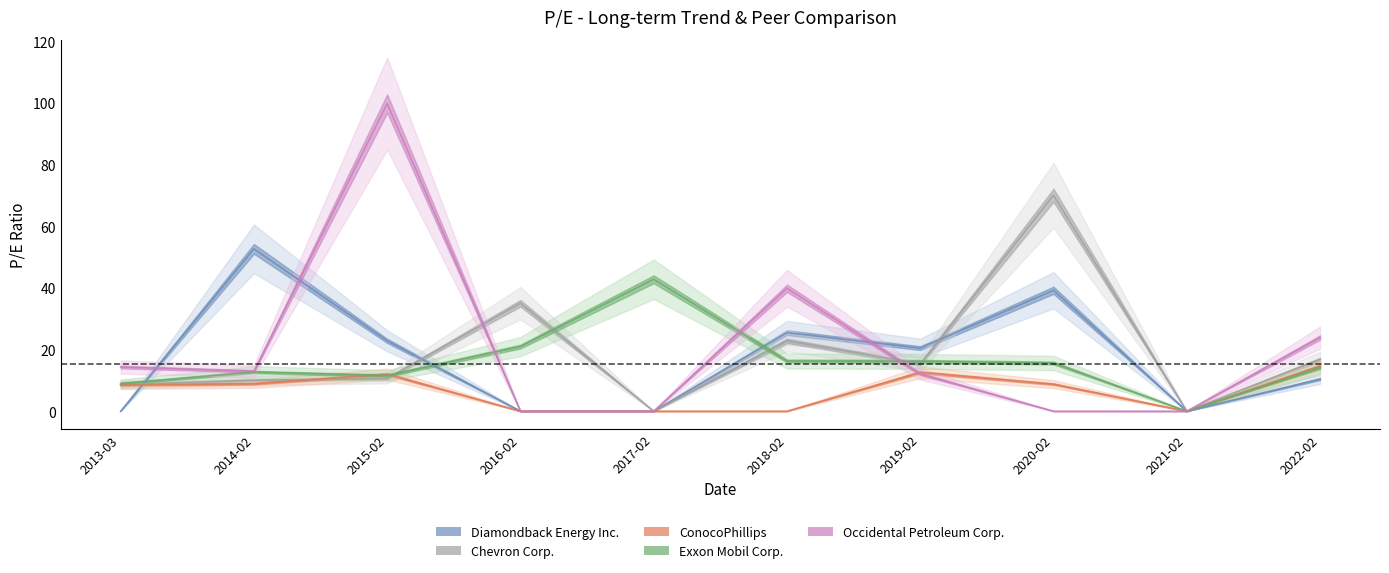

Reading left to right, extract all data points from this chart.

Diamondback Energy Inc.: 2013-03=0.0	2014-02=52.7	2015-02=22.8	2016-02=0.0	2017-02=0.0	2018-02=25.5	2019-02=20.5	2020-02=39.2	2021-02=0.0	2022-02=10.4
Chevron Corp.: 2013-03=8.6	2014-02=10.0	2015-02=10.6	2016-02=35.0	2017-02=0.0	2018-02=22.8	2019-02=15.3	2020-02=70.1	2021-02=0.0	2022-02=16.8
ConocoPhillips: 2013-03=8.5	2014-02=8.9	2015-02=12.0	2016-02=0.0	2017-02=0.0	2018-02=0.0	2019-02=12.6	2020-02=8.8	2021-02=0.0	2022-02=14.7
Exxon Mobil Corp.: 2013-03=8.9	2014-02=12.7	2015-02=11.6	2016-02=21.0	2017-02=42.8	2018-02=16.3	2019-02=16.1	2020-02=15.6	2021-02=0.0	2022-02=14.1
Occidental Petroleum Corp.: 2013-03=14.3	2014-02=12.9	2015-02=99.8	2016-02=0.0	2017-02=0.0	2018-02=39.9	2019-02=12.1	2020-02=0.0	2021-02=0.0	2022-02=23.9